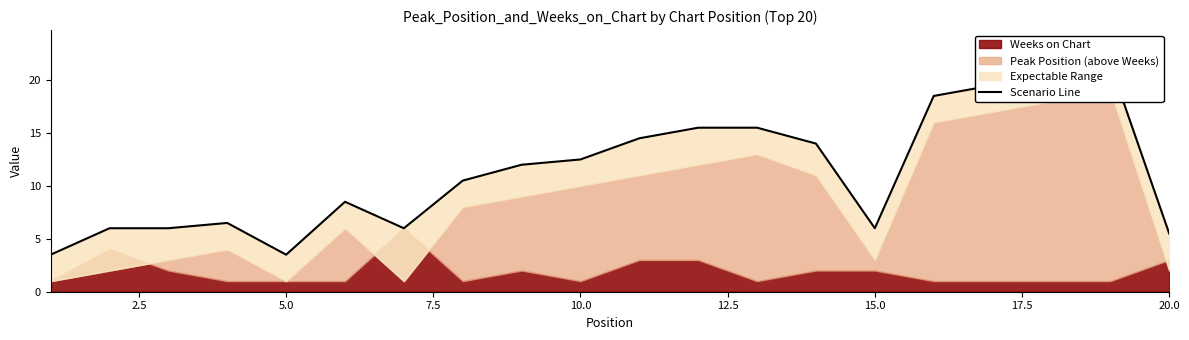

How many interior local peaks (higher than both neighbors) does the data have?

3